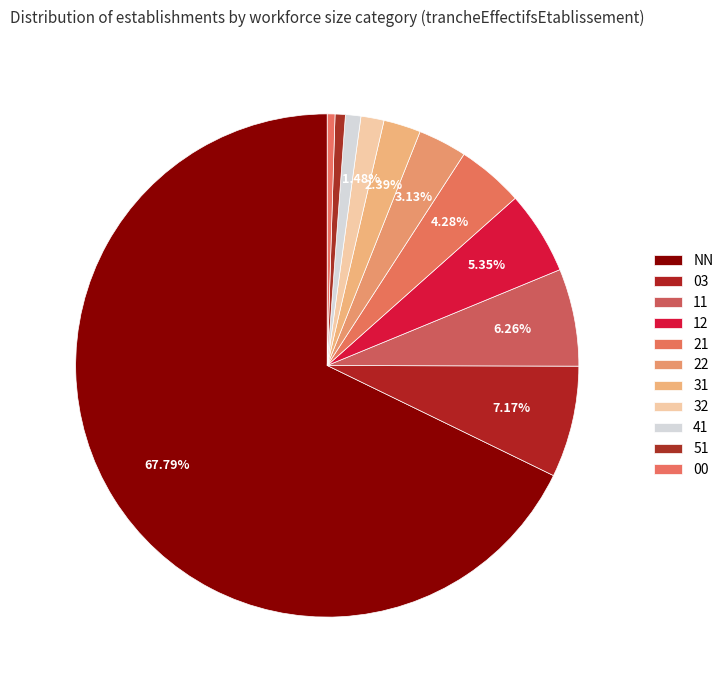

How many segments does this pie chart have?

11